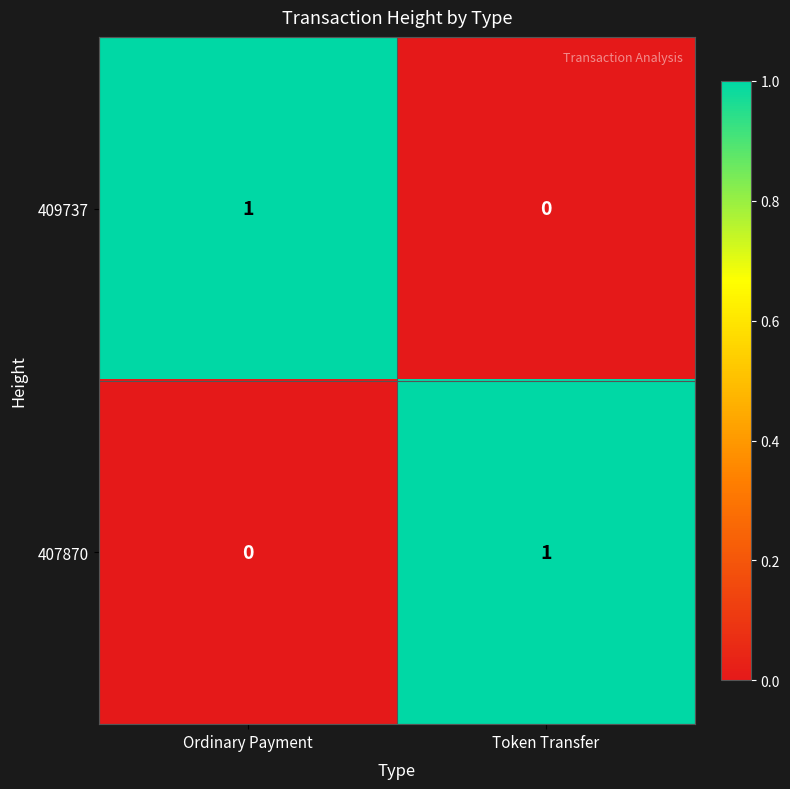

List the labels in order of 407870 value, largest first.

Token Transfer, Ordinary Payment